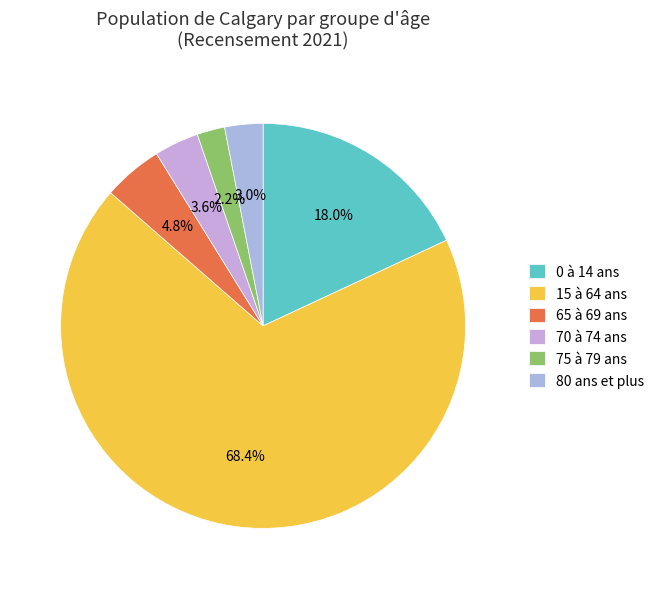

What is the largest slice in the pie chart?

15 à 64 ans